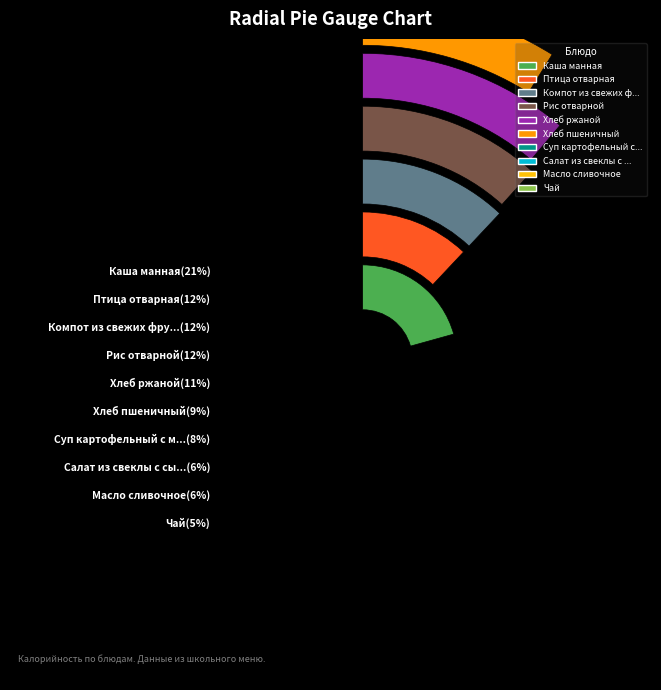

To the nearest percent, what percentage of the pie is Суп картофельный с макаронными изделиями?

8%